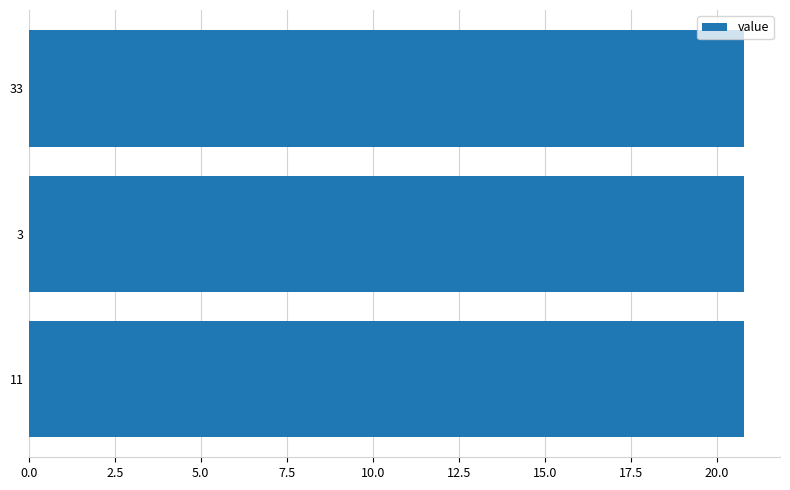

What value does the data have at 7.5?

20.8